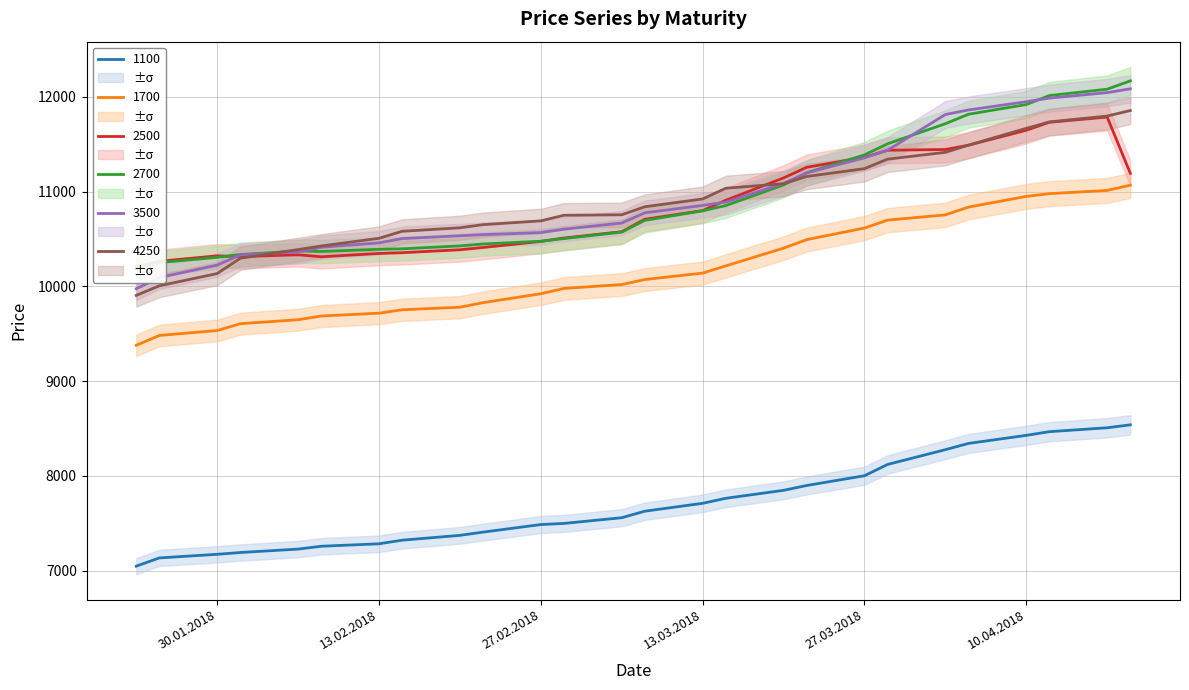

Is this an area chart (filled region under the line)?

No